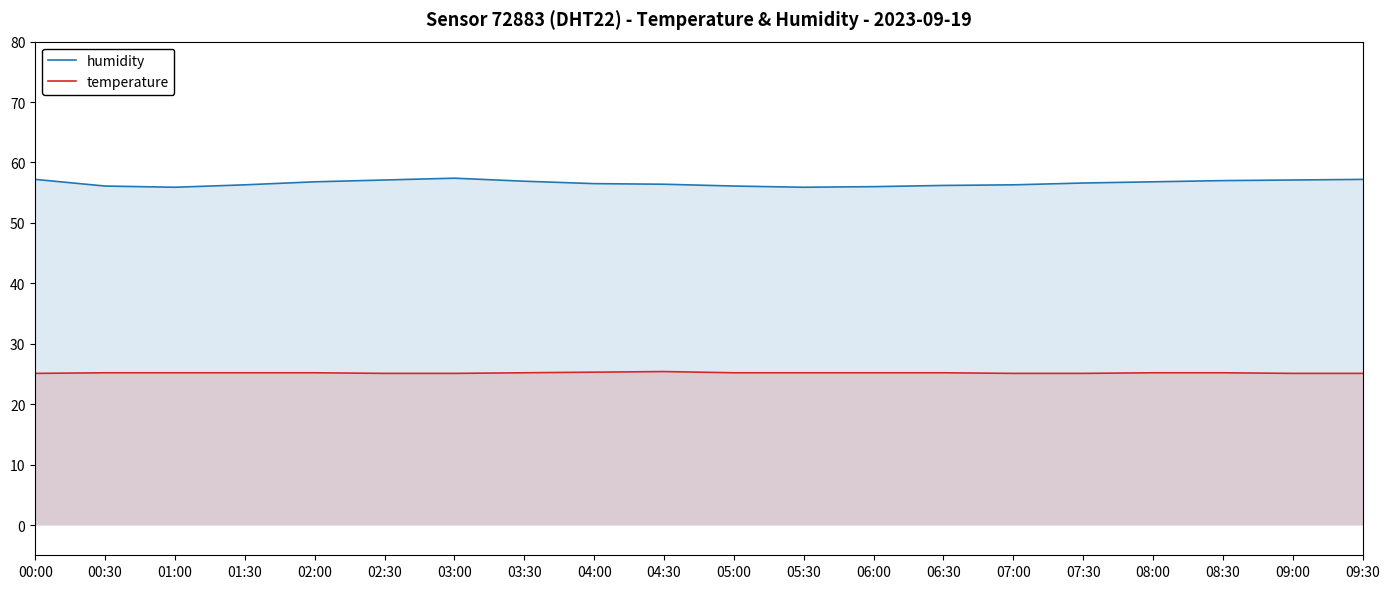

Which series has the largest range (max minus min)?

humidity